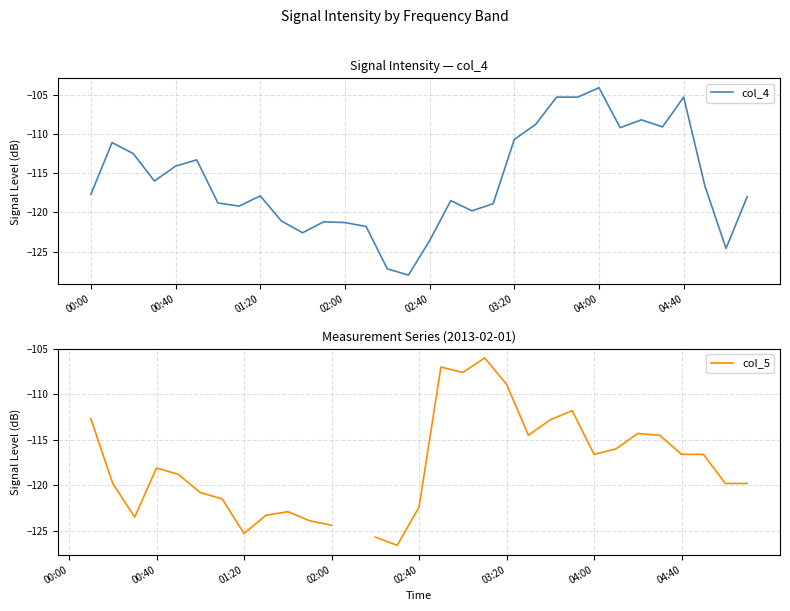

What is the total value across all series at 9?

-244.4